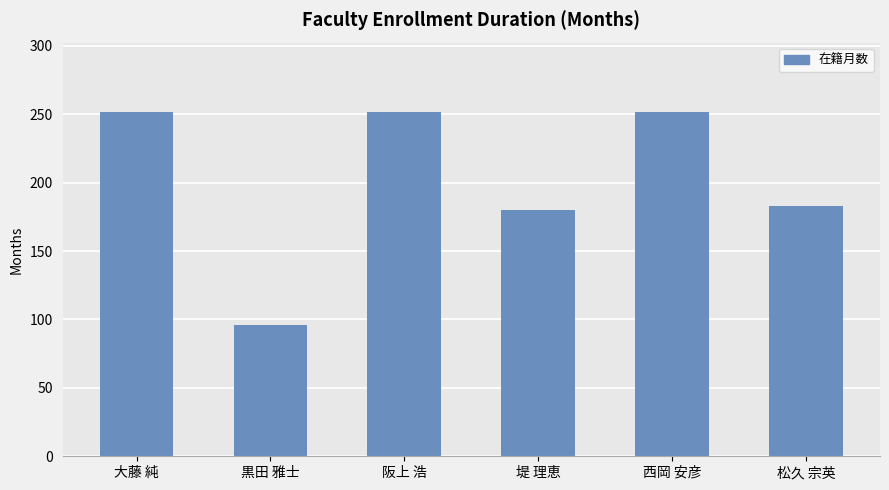

What is the minimum value shown in the chart?

96